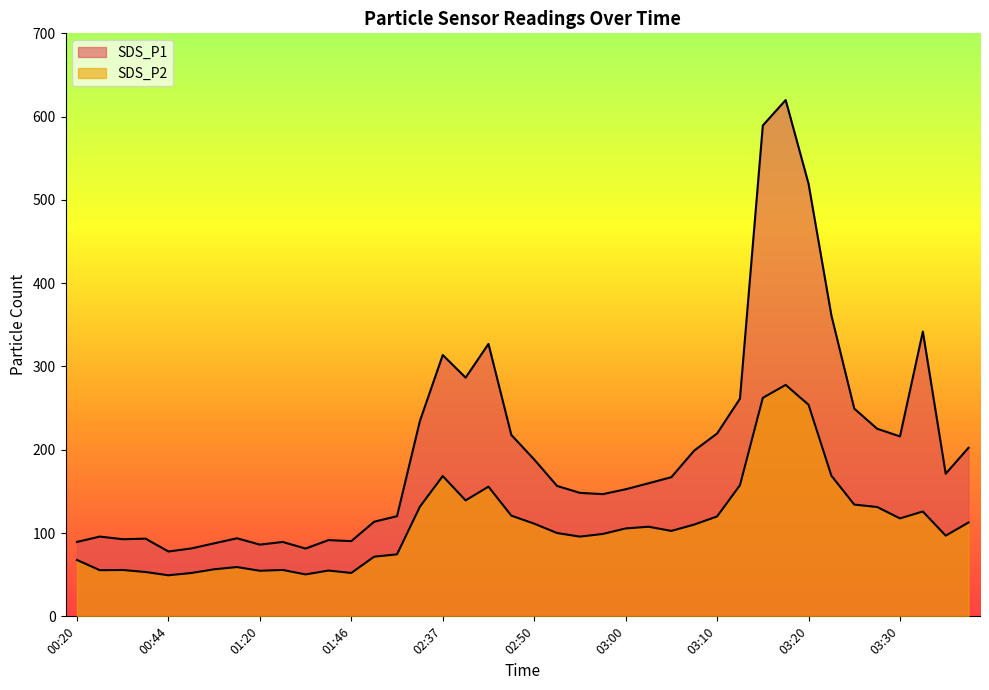

Reading right to left, list all the values displayed in this chart.

SDS_P1: 202.5	171.2	341.9	216.1	225.2	249.4	361.2	519.5	619.9	589.4	261.3	219.6	199.1	167.1	159.8	152.6	146.7	148.2	156.6	188.3	217.8	327.1	286.6	313.8	234.5	120.3	113.6	90.3	91.5	81.4	89.3	86.1	93.7	87.7	81.5	77.9	93.3	92.6	95.8	89.3
SDS_P2: 112.7	96.9	125.9	117.6	131.3	134.2	168.8	254.1	277.9	262.3	157.4	120.0	110.2	102.6	107.6	105.5	98.9	95.7	100.0	111.3	120.9	155.7	139.2	168.4	131.6	74.5	71.6	52.1	55.0	50.3	55.7	54.7	59.2	56.5	52.0	49.3	53.2	55.7	55.4	67.7